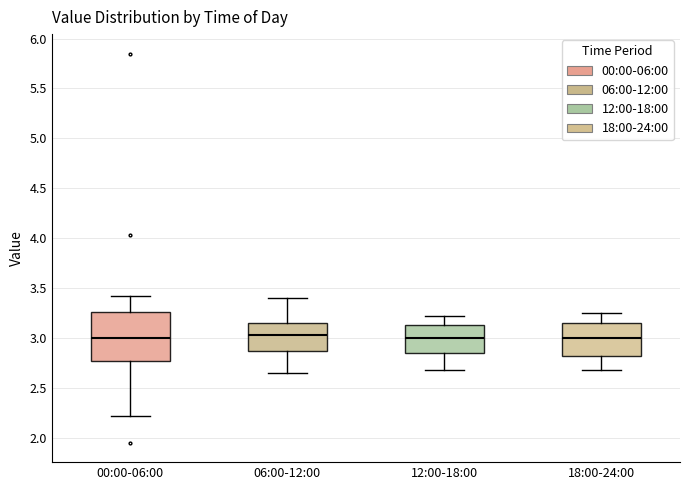

Reading left to right, read every box against the y-axis: the position of its median line, the range the box covers, and the ends of its whiskers. The values are not printed on the chart, so give them approximately, as read against the axis.

00:00-06:00: median 3.00, box 2.75 to 3.25, whiskers 2.20 to 3.40
06:00-12:00: median 3.05, box 2.85 to 3.15, whiskers 2.65 to 3.40
12:00-18:00: median 3.00, box 2.85 to 3.15, whiskers 2.70 to 3.20
18:00-24:00: median 3.00, box 2.80 to 3.15, whiskers 2.70 to 3.25